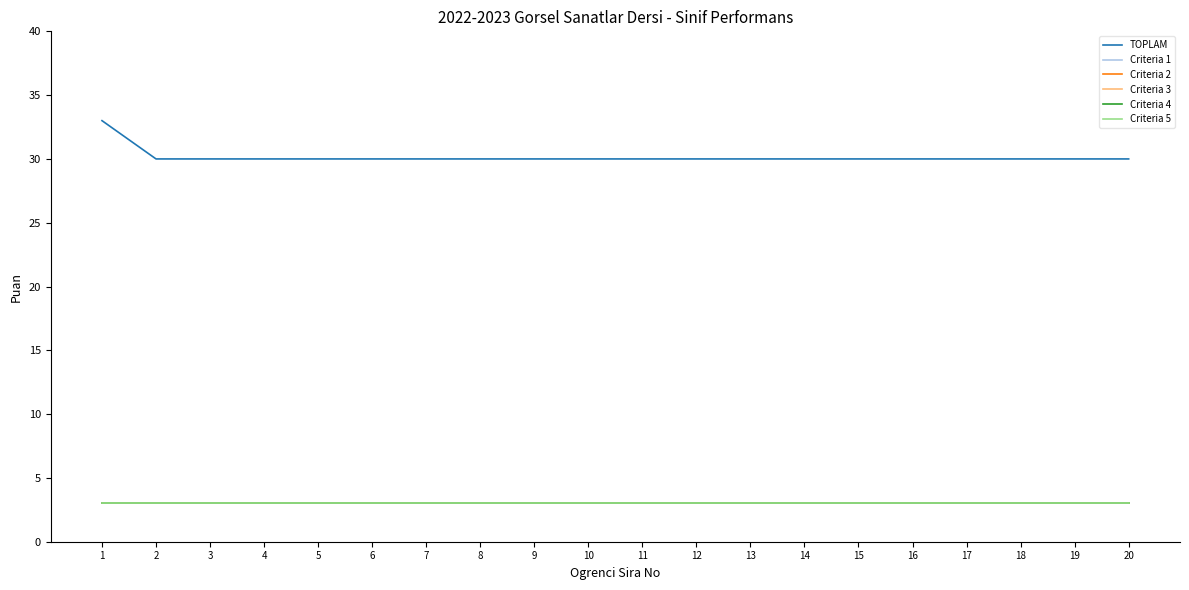

True or false: Criteria 2 has more than 1 interior local peaks.

False